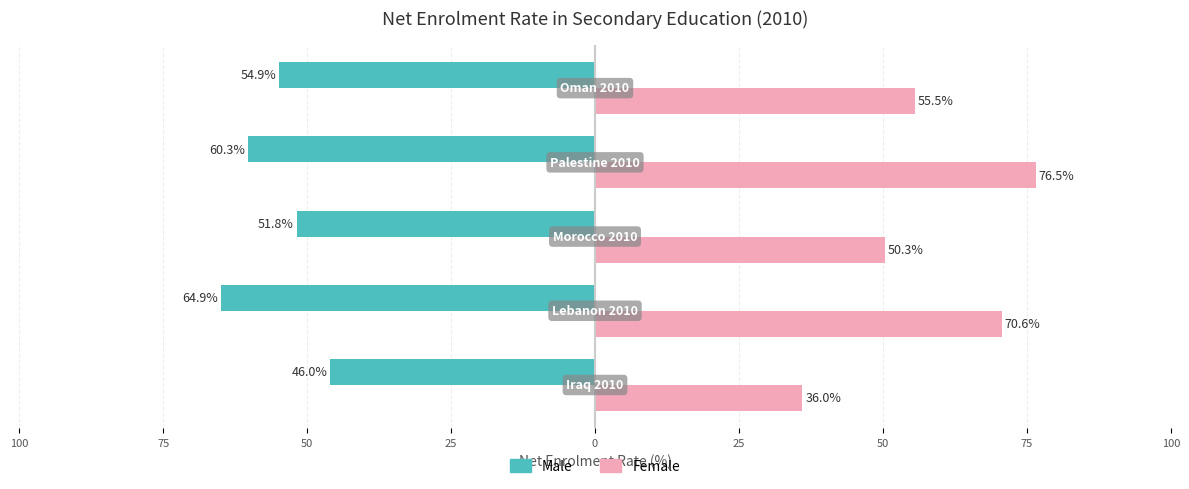

What are all the series names shown in the legend?

Male, Female